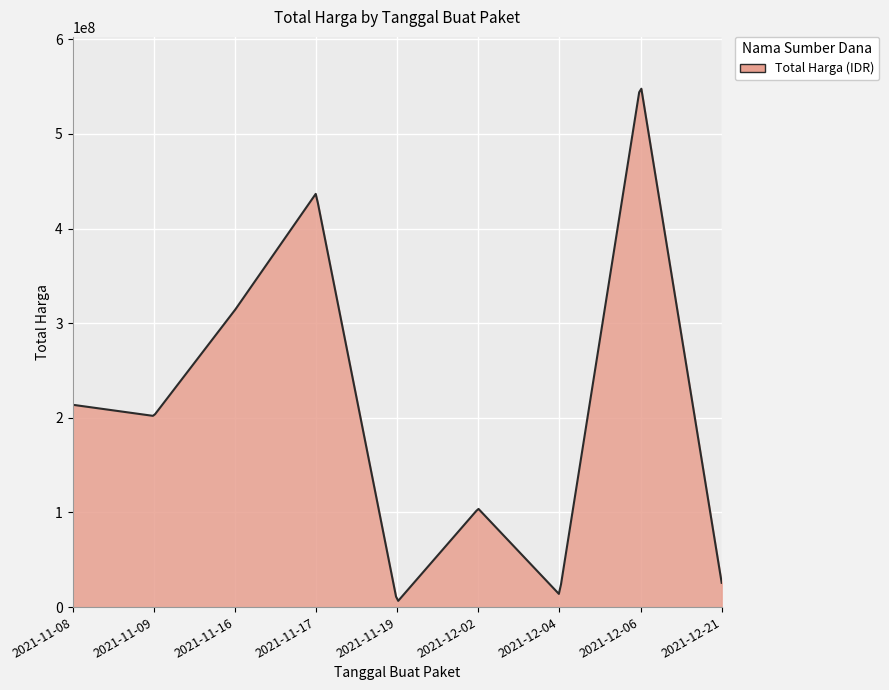

What is the difference between the maximum and minimum values?

541226487.0